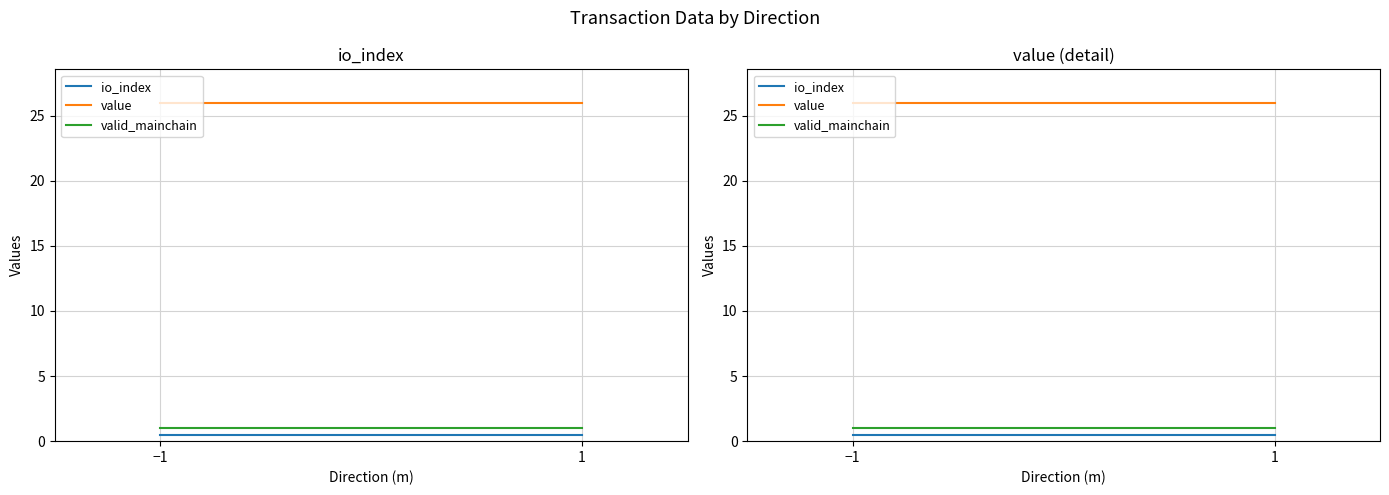

How many series are shown in this chart?

3